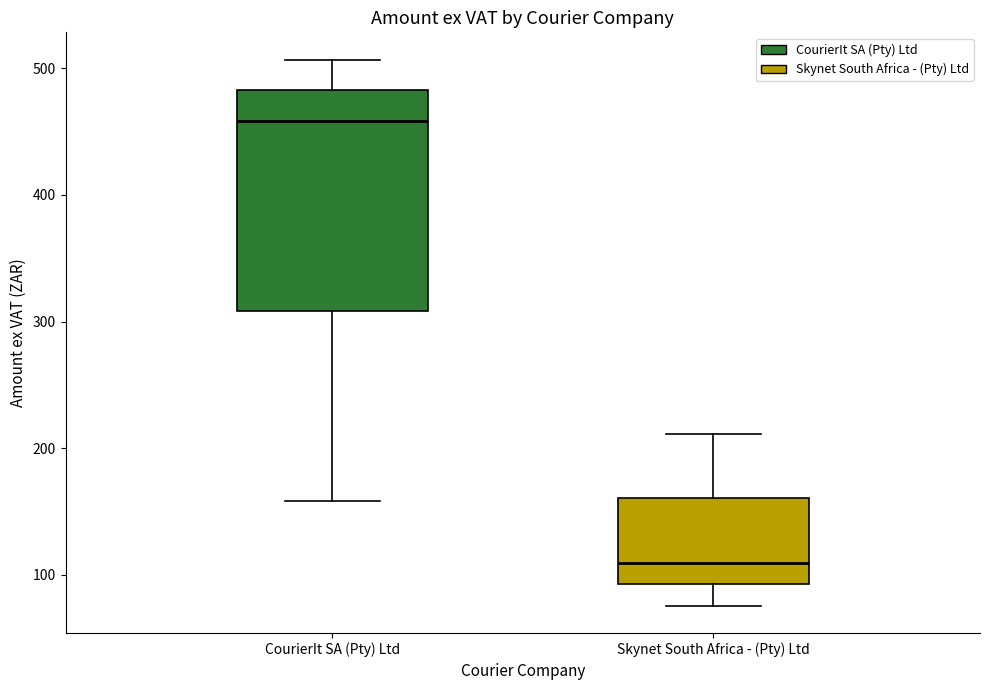

Reading left to right, transcribe this box plot: for each box, give where its median line is, the range the box spans, and where its two whiskers end, as read against the y-axis. The values are not printed on the chart, so give them approximately, as read against the axis.

CourierIt SA (Pty) Ltd: median 460, box 310 to 480, whiskers 160 to 510
Skynet South Africa - (Pty) Ltd: median 110, box 90 to 160, whiskers 80 to 210